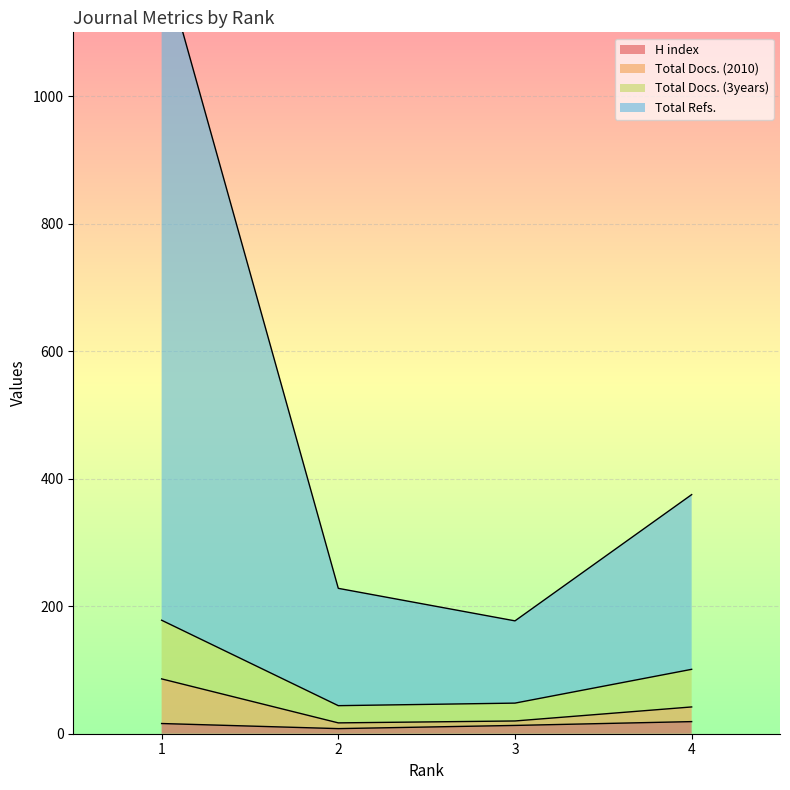

What value does the H index series have at 4, to the nearest 10?

20